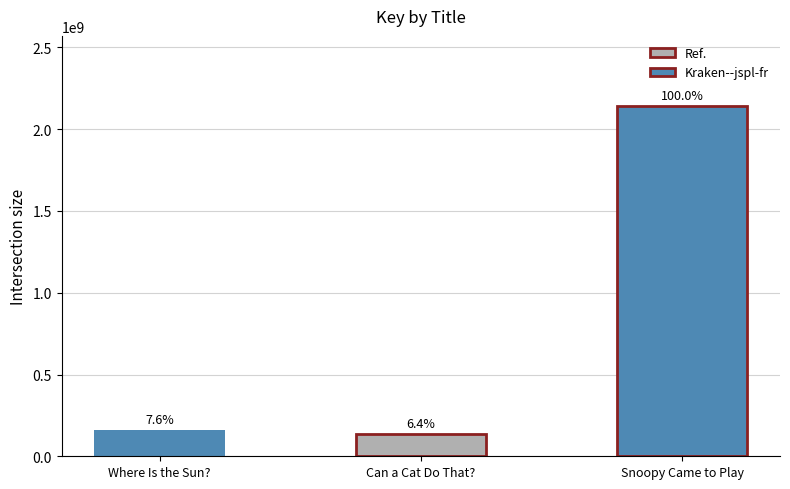

Reading right to left, transcribe all the data shown in this chart.

2142192184	138088193	162365918